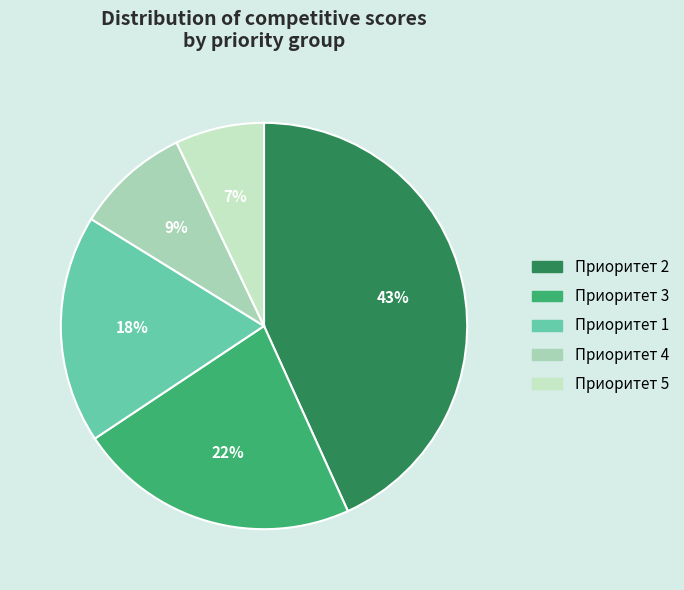

How many slices are in this pie chart?

5